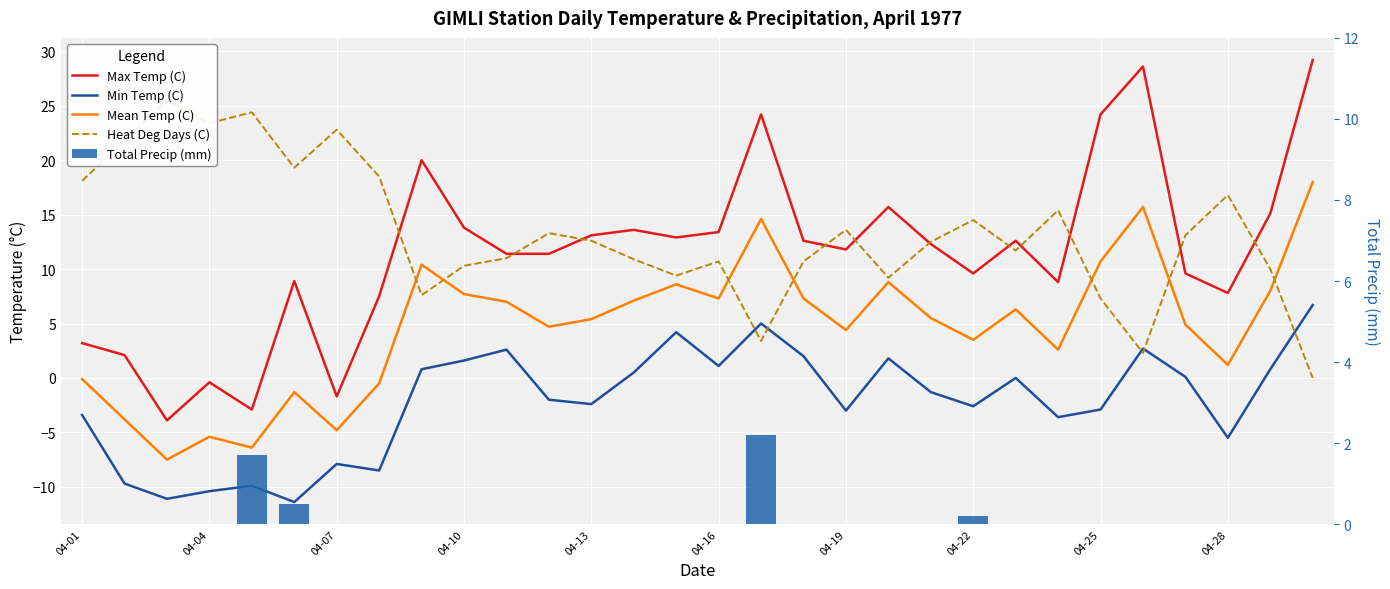

The Total Precip (mm) series shows -0.9 at 04-22. True or false?

False